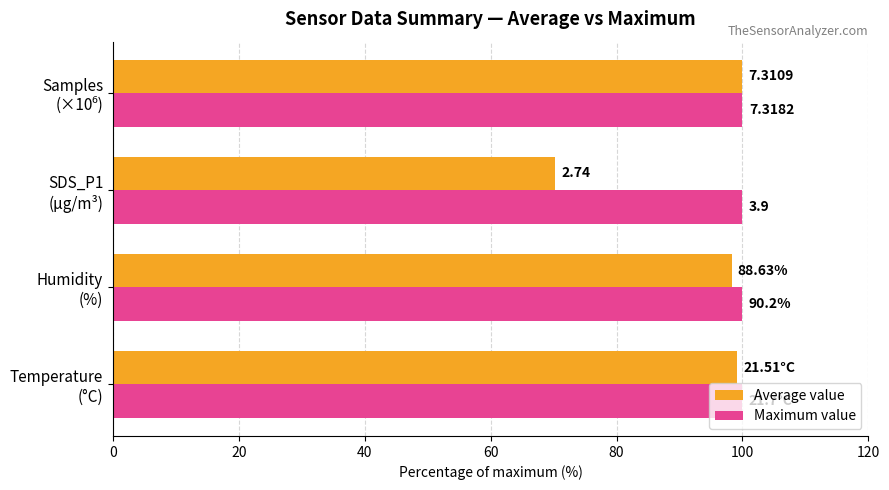

What are all the series names shown in the legend?

Average value, Maximum value